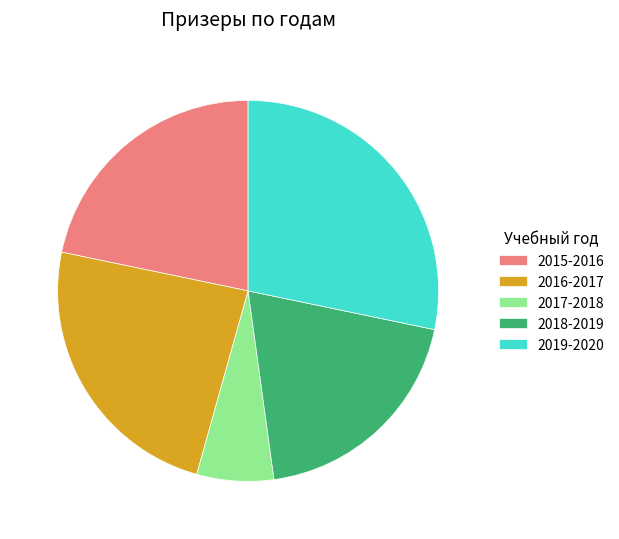

Rank the categories by value from lowest to highest.

2017-2018, 2018-2019, 2015-2016, 2016-2017, 2019-2020